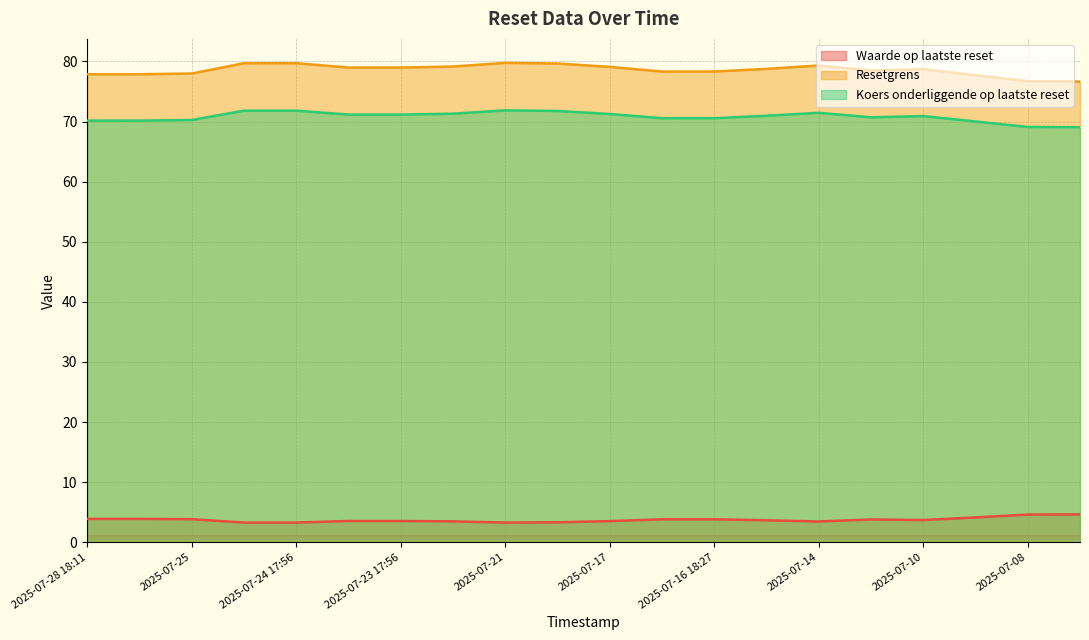

Reading right to left, what are all the values shown in this chart?

Waarde op laatste reset: 4.7	4.6	4.1	3.7	3.8	3.5	3.7	3.8	3.8	3.5	3.3	3.3	3.5	3.5	3.5	3.3	3.3	3.9	3.9	3.9
Resetgrens: 76.6	76.7	77.7	78.7	78.5	79.3	78.8	78.3	78.3	79.1	79.6	79.8	79.1	79.0	79.0	79.7	79.7	78.0	77.9	77.9
Koers onderliggende op laatste reset: 69.0	69.1	70.0	70.9	70.7	71.5	71.0	70.5	70.5	71.2	71.8	71.8	71.3	71.2	71.2	71.8	71.8	70.2	70.2	70.2